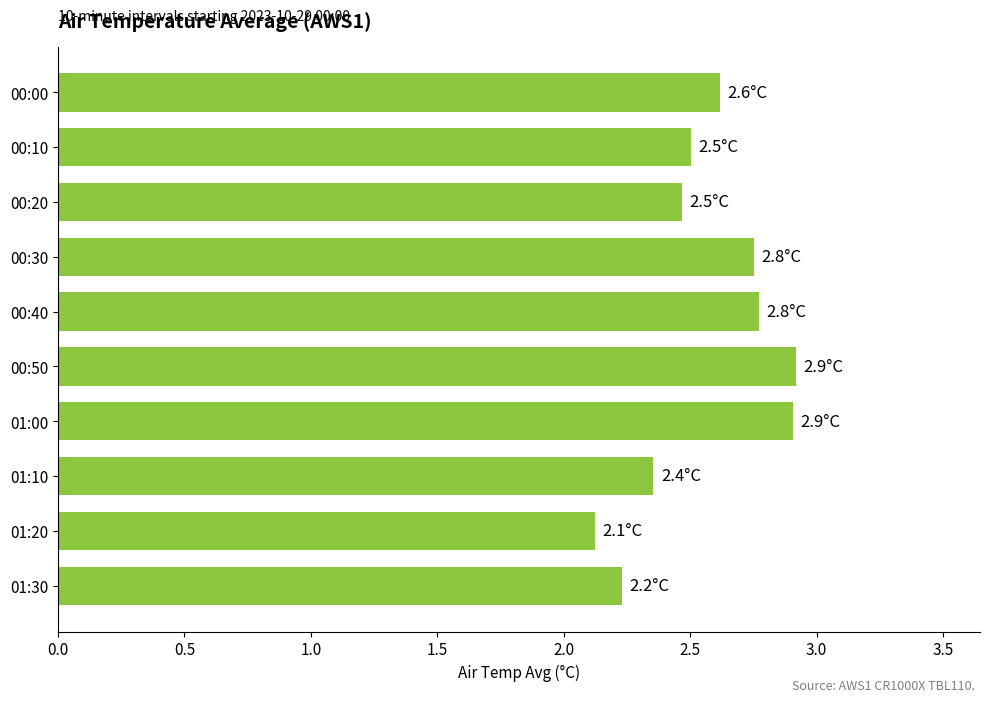

How many values are between 2 and 3?

10